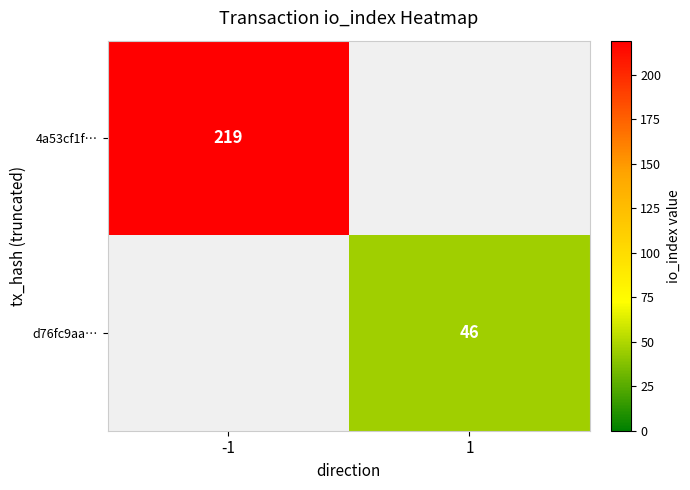

The value of d76fc9aa… at 1 is 46. True or false?

True